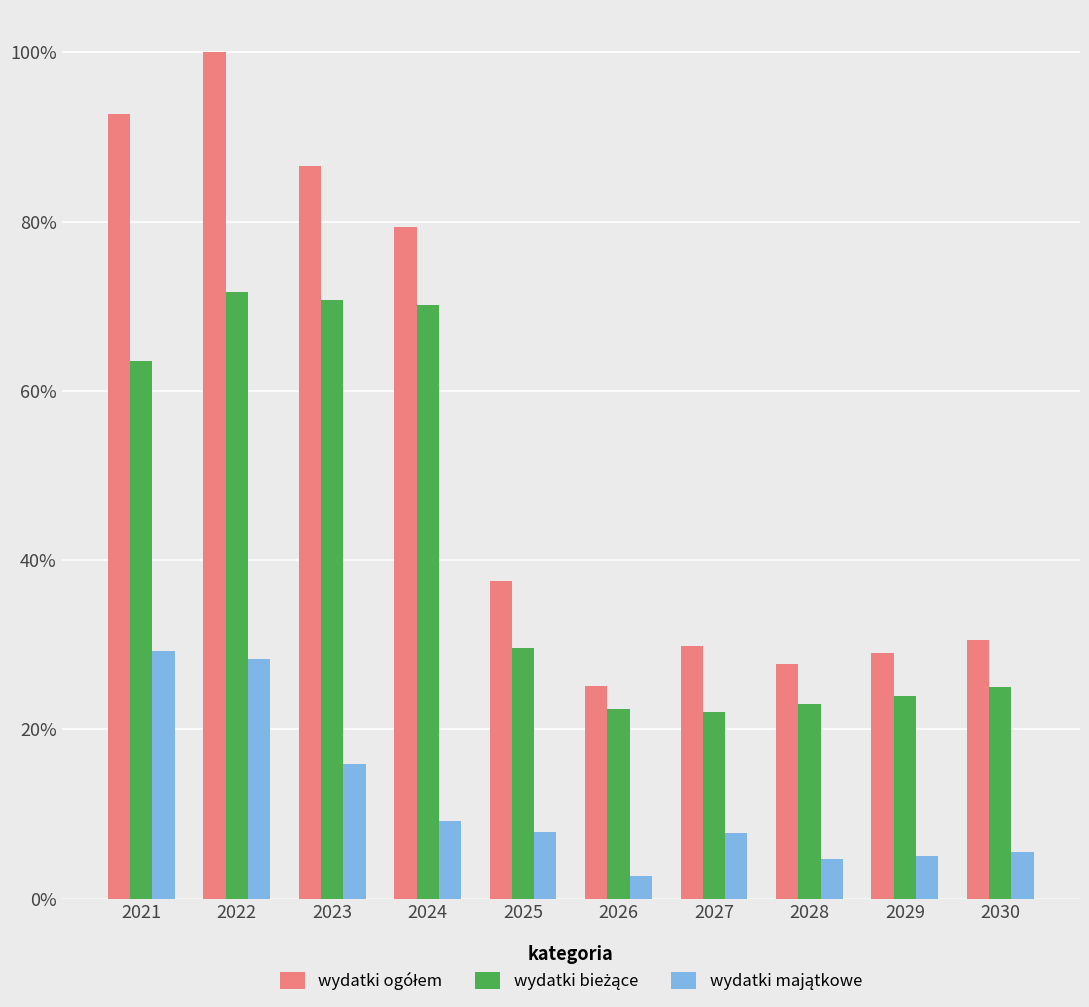

What is the total value across all series at 2029?

58.1